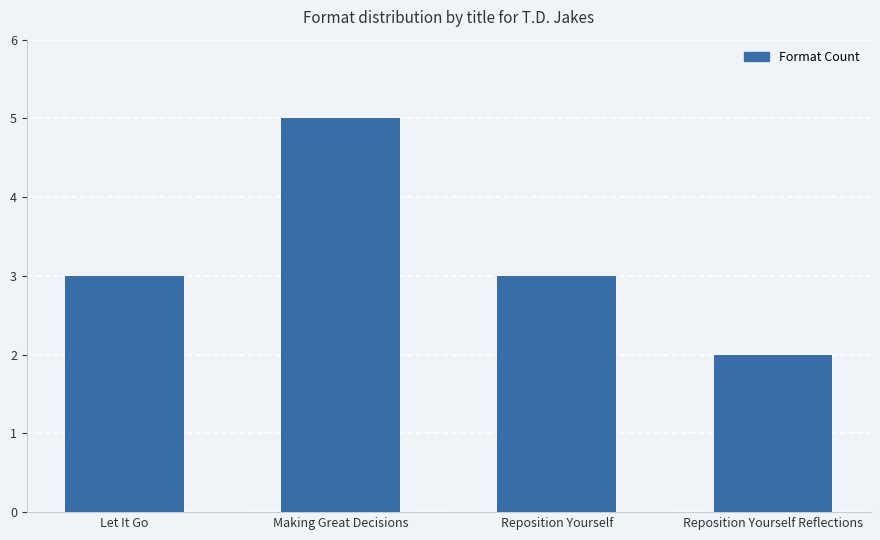

Does the chart contain stacked bars?

No